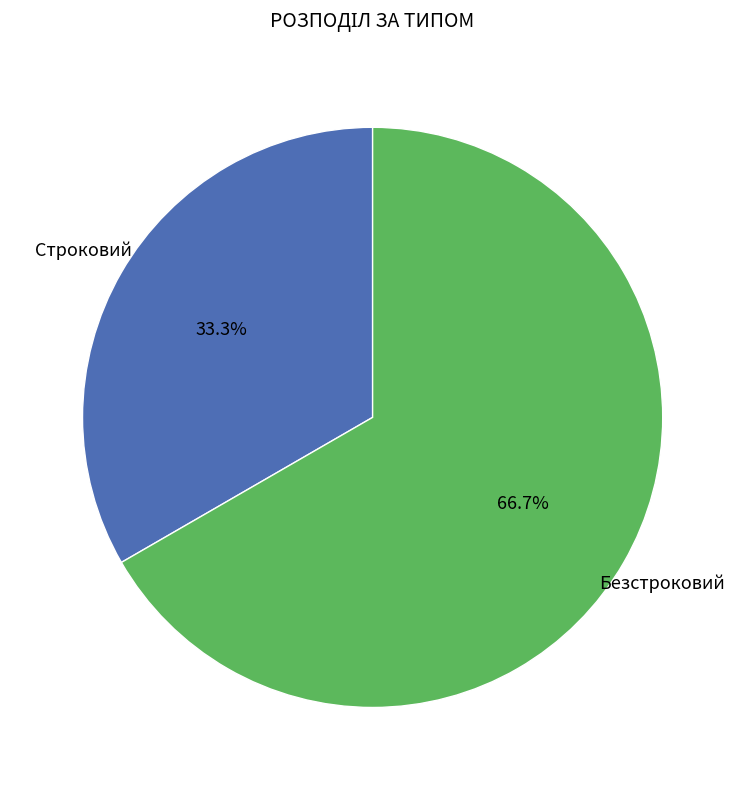

Which category has the smallest portion of the pie?

Строковий